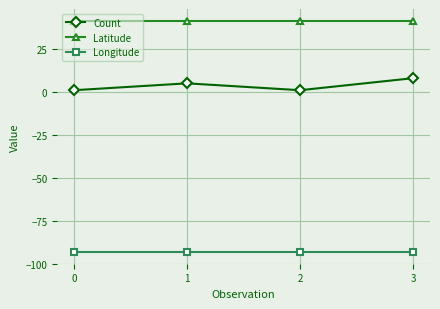

Is this an area chart (filled region under the line)?

No